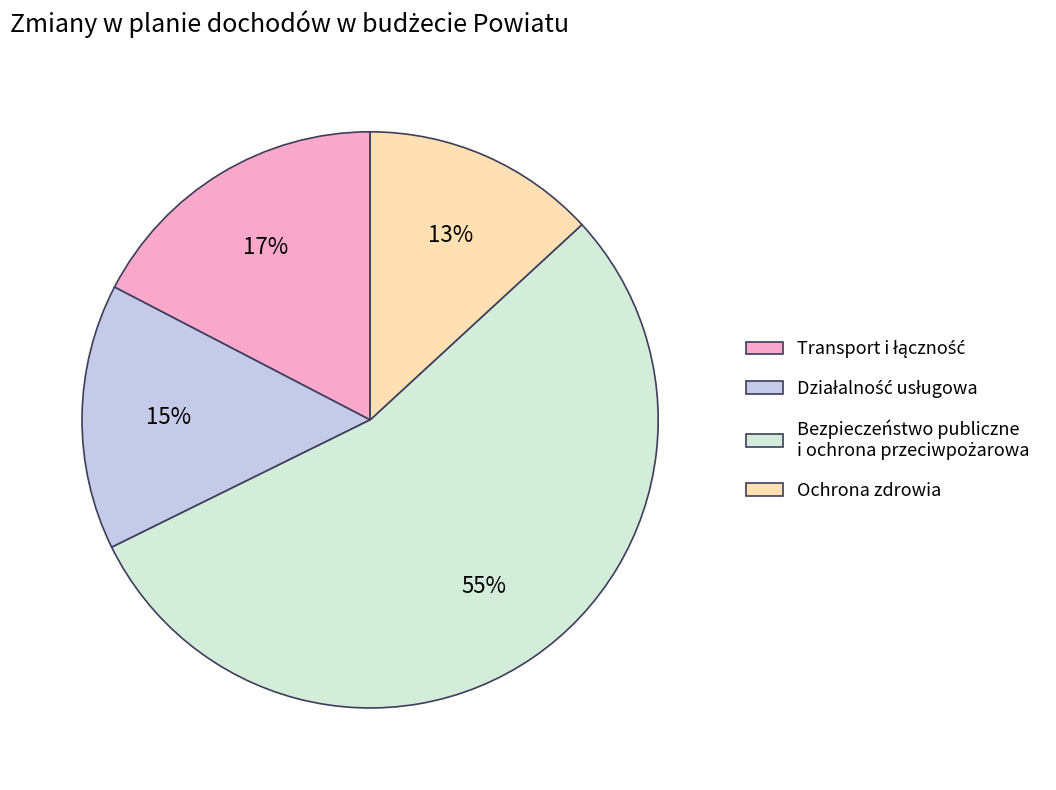

To the nearest percent, what is the average slice percentage?

25%